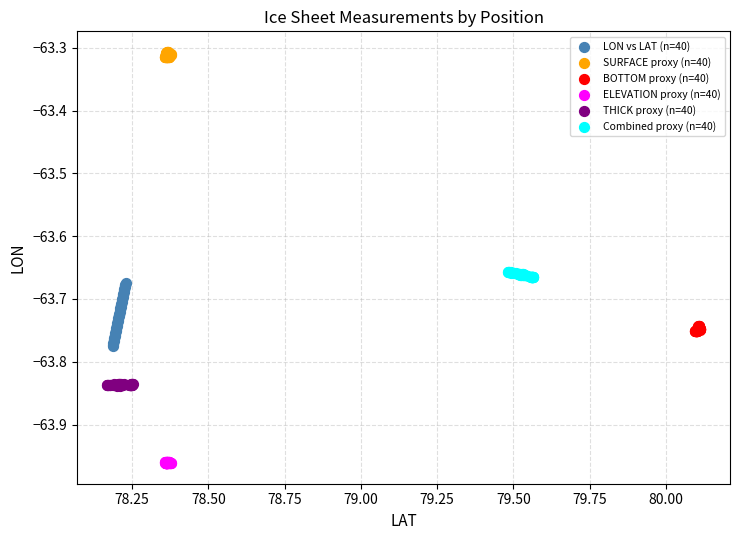

Which series contains the lowest Y value?

ELEVATION proxy (n=40)